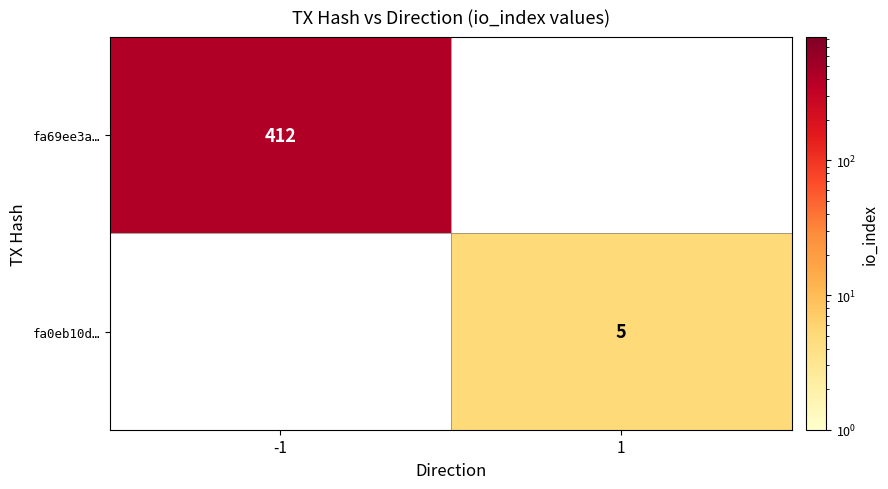

How many series are shown in this chart?

2